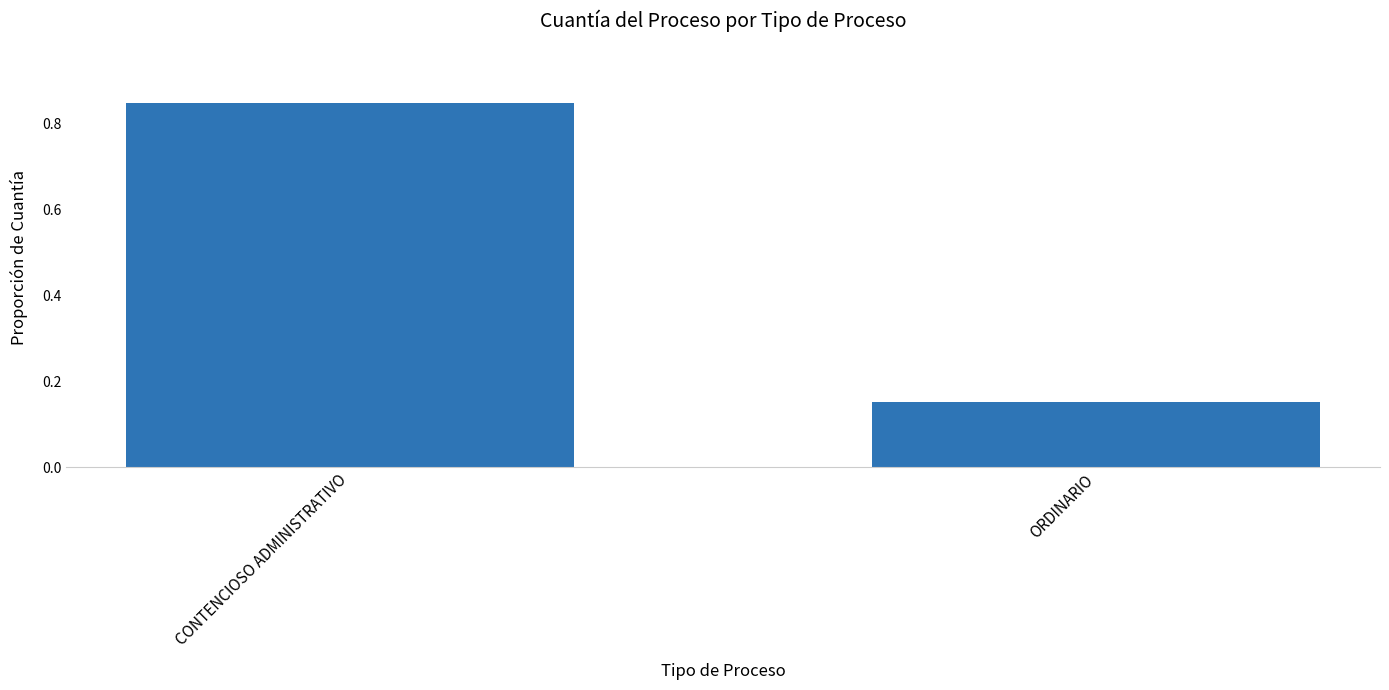

Count the values in the range 0 to 1.

2